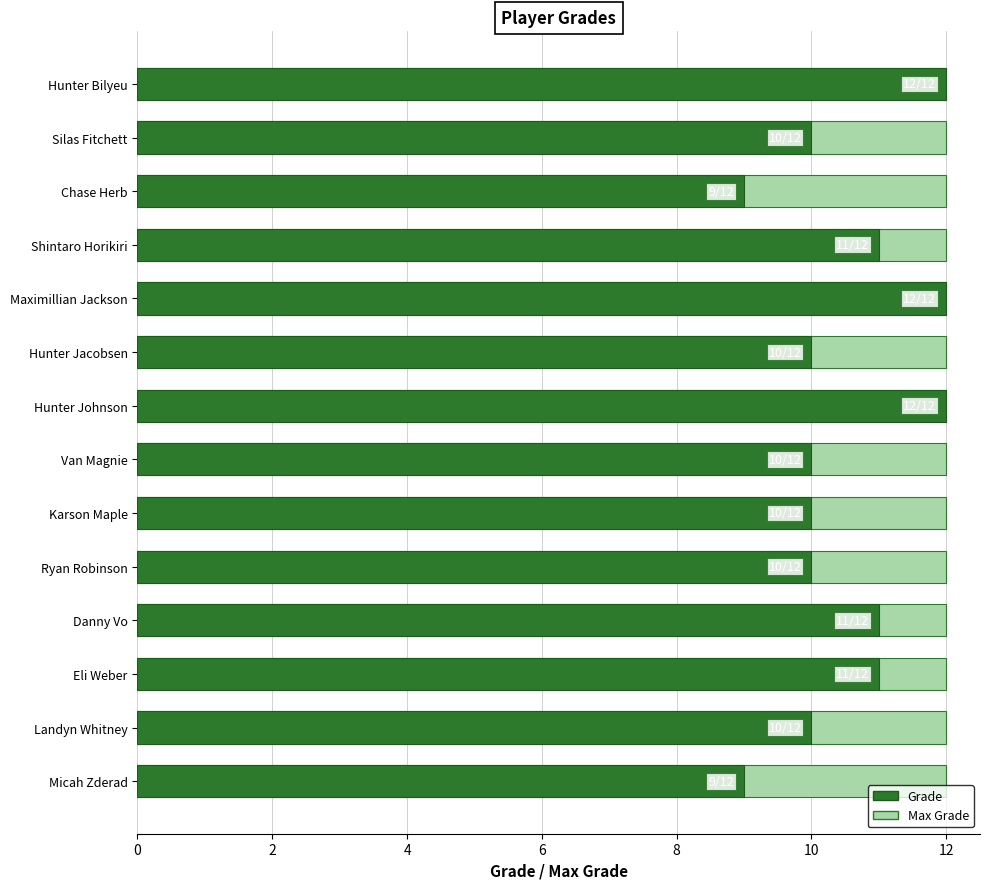

The chart shows a value of 17 at Shintaro Horikiri. True or false?

False